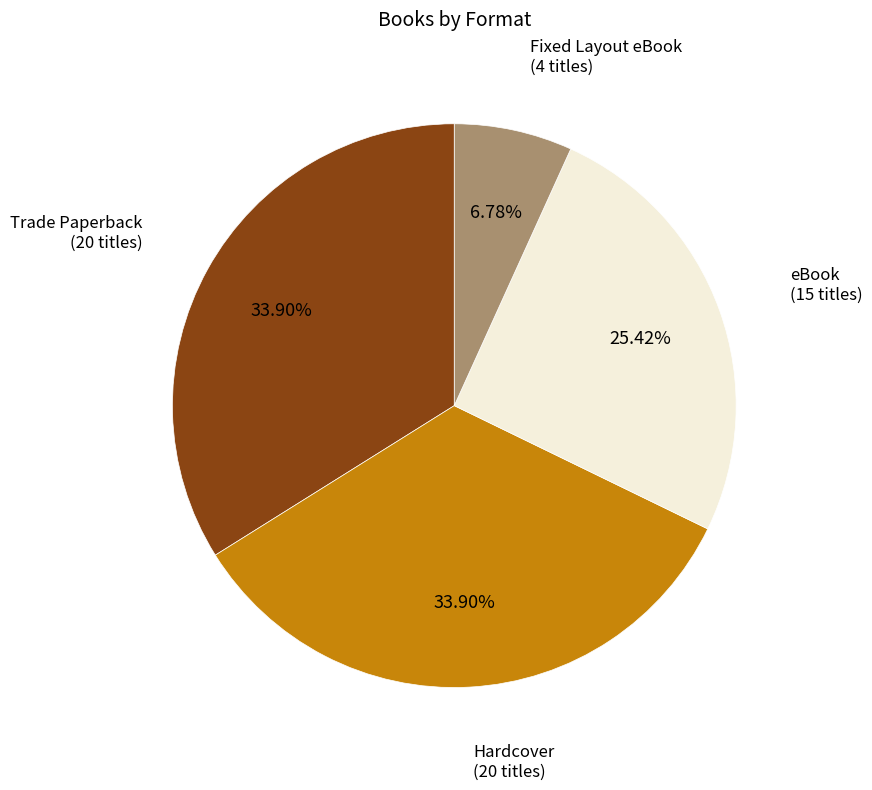

Is there any slice that represents more than half of the pie?

No